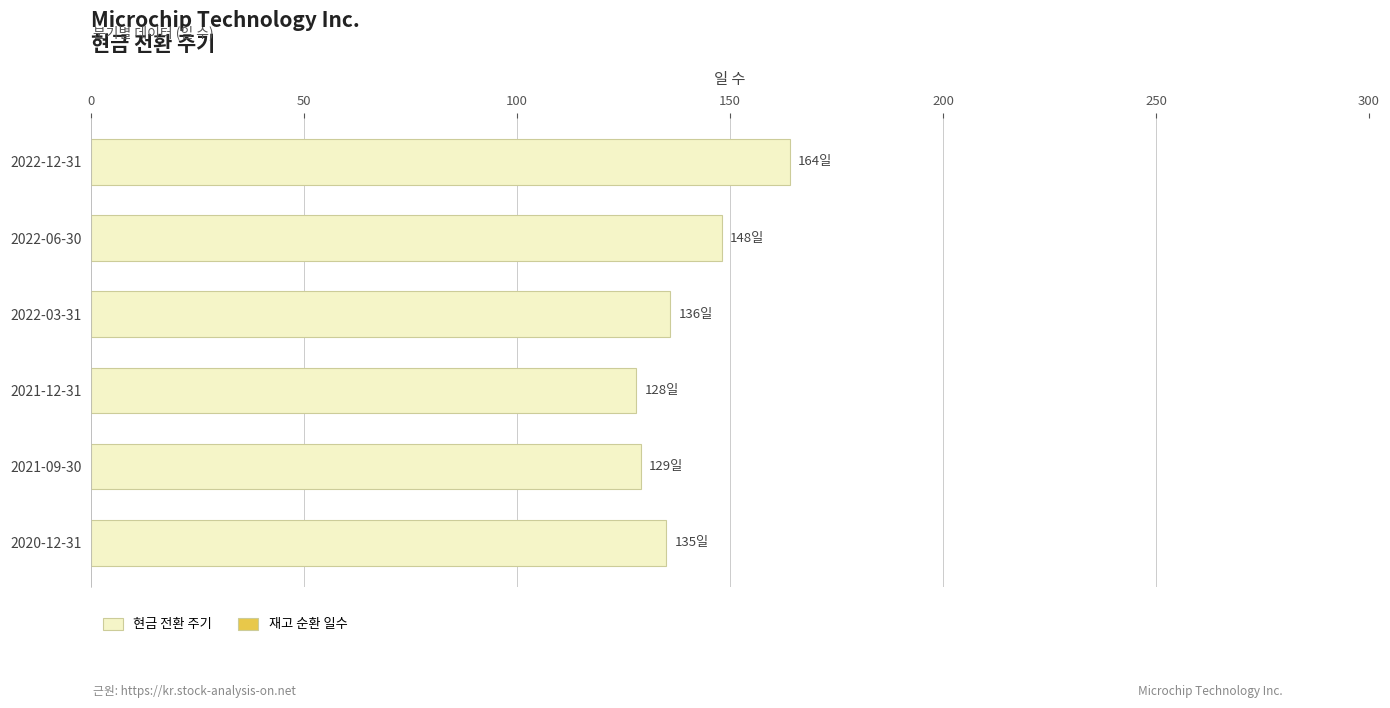

Count the number of data series in this chart.

1